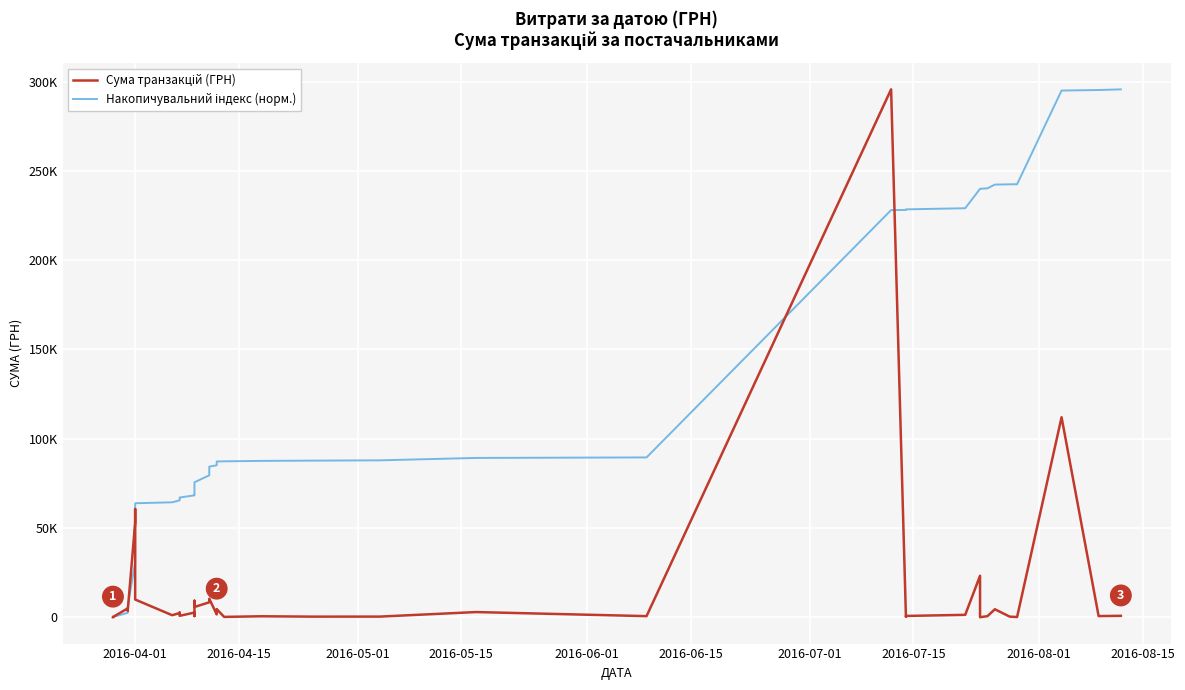

Is the value of Сума транзакцій (ГРН) at 33 greater than the value of Накопичувальний індекс (норм.) at 22?

No